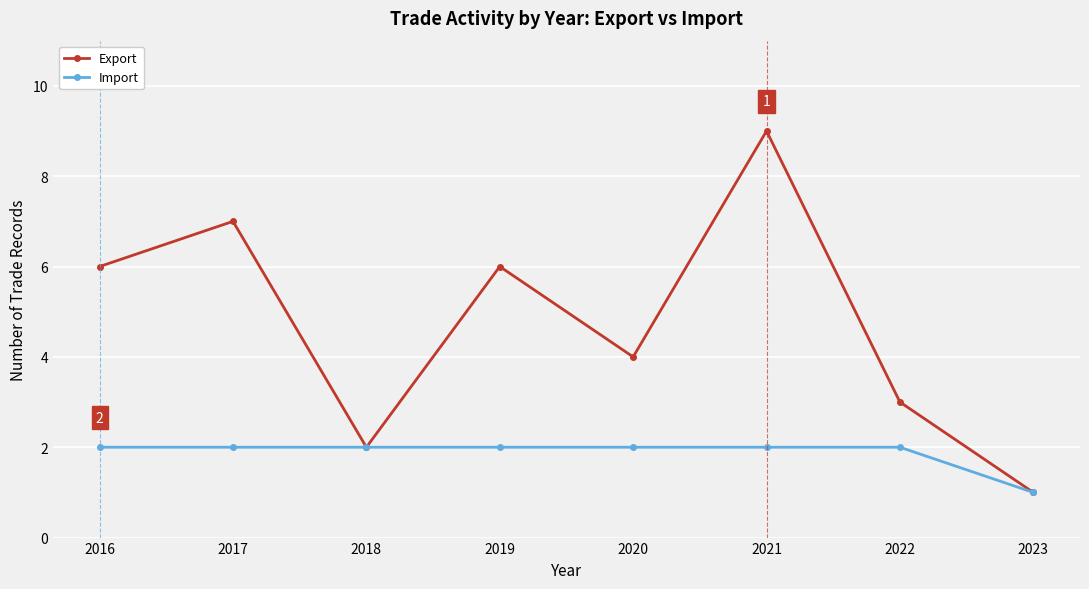

What is the lowest value of the Export series?

1